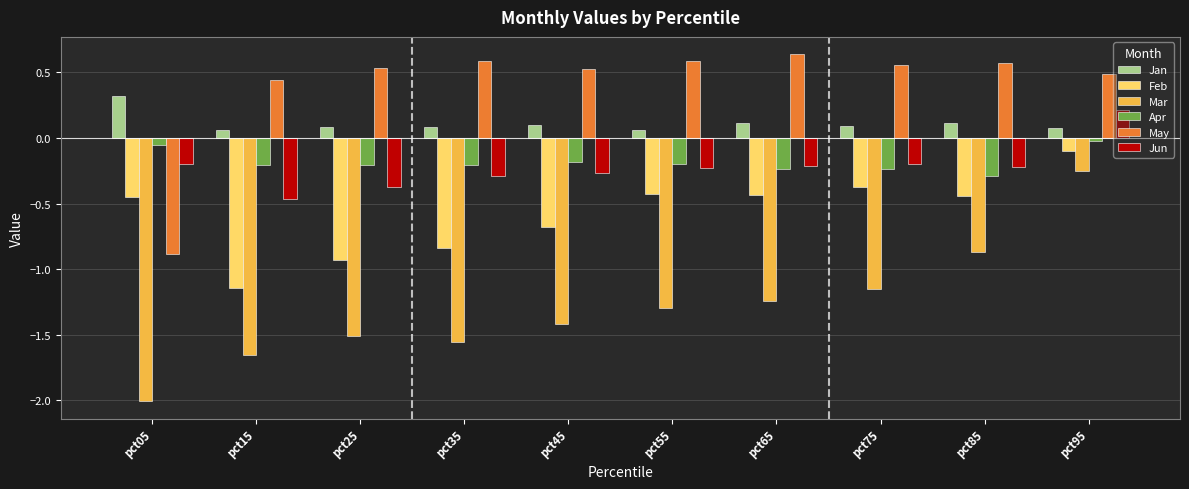

At pct75, list the series in order from smallest to largest.

Mar, Feb, Apr, Jun, Jan, May